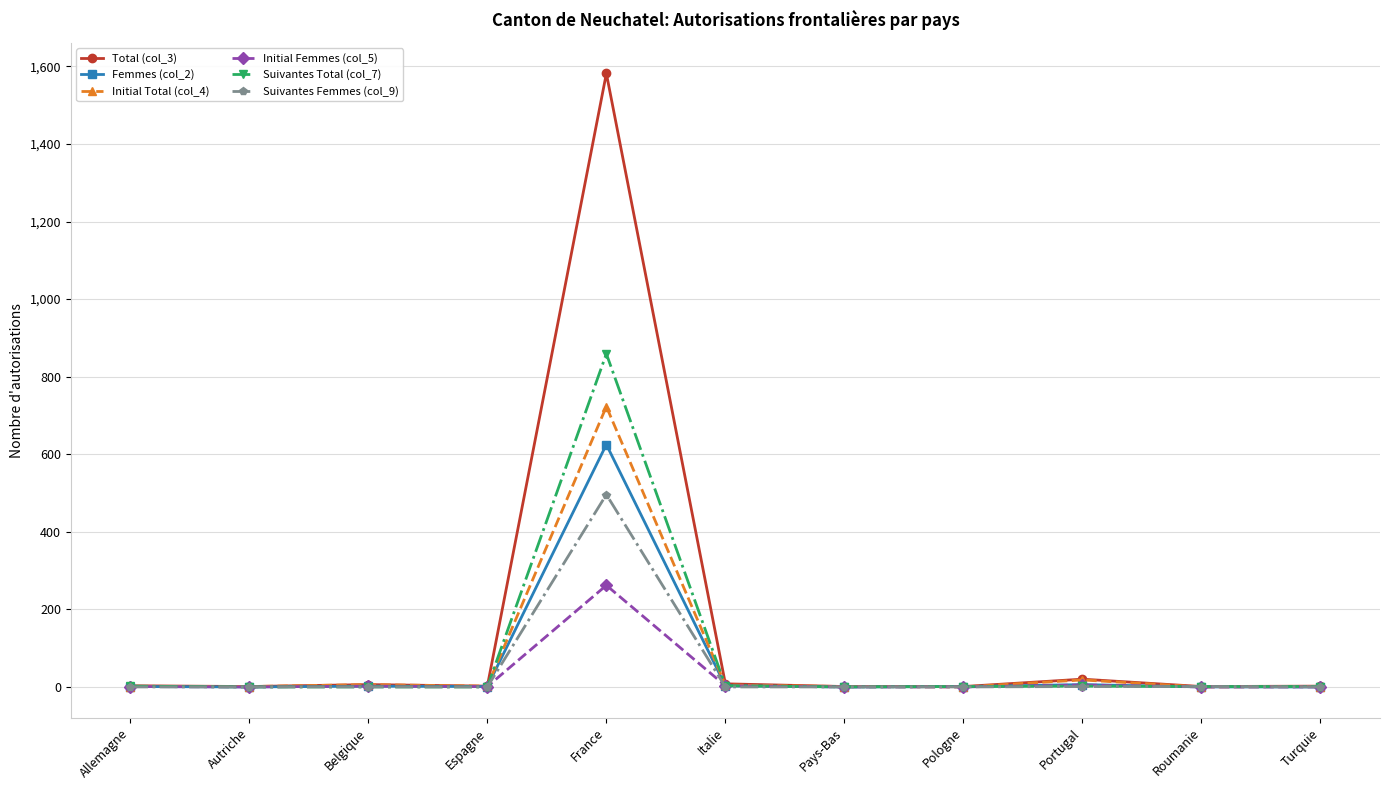

True or false: Initial Total (col_4) has more than 0 points higher than both neighbors.

True